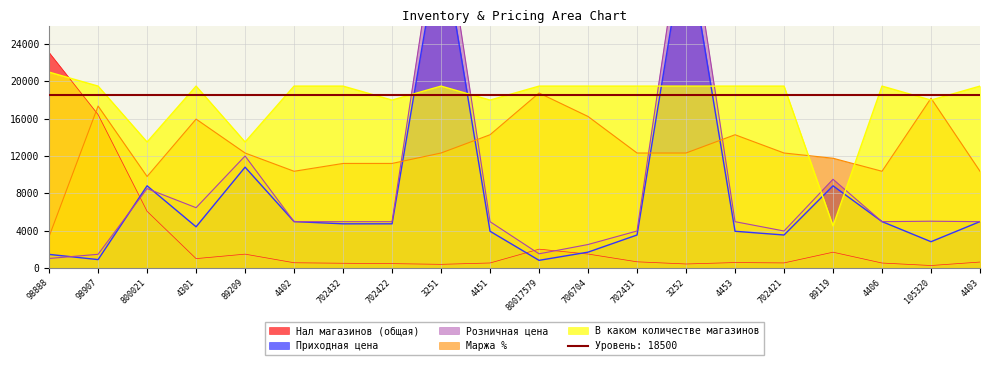

How many intersections are there between Нал магазинов (общая) and Приходная цена?

3